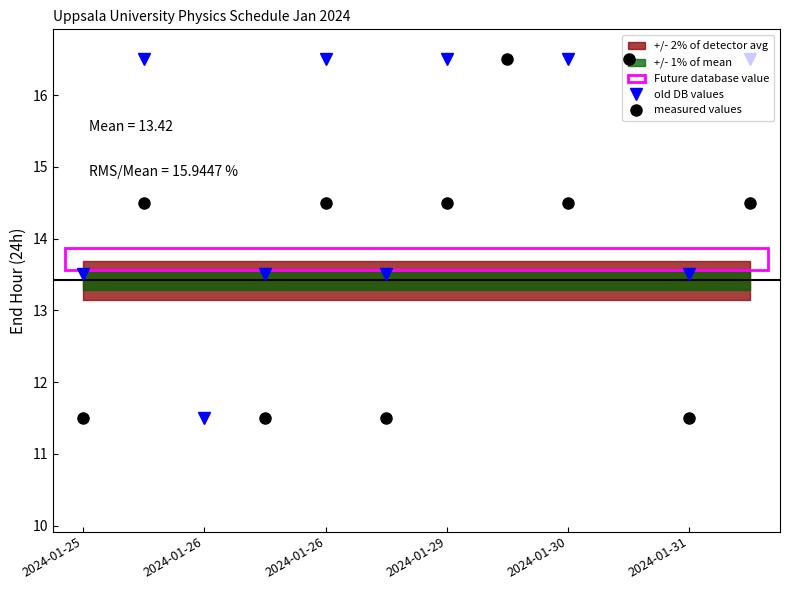

How many lines are shown in the chart?

2